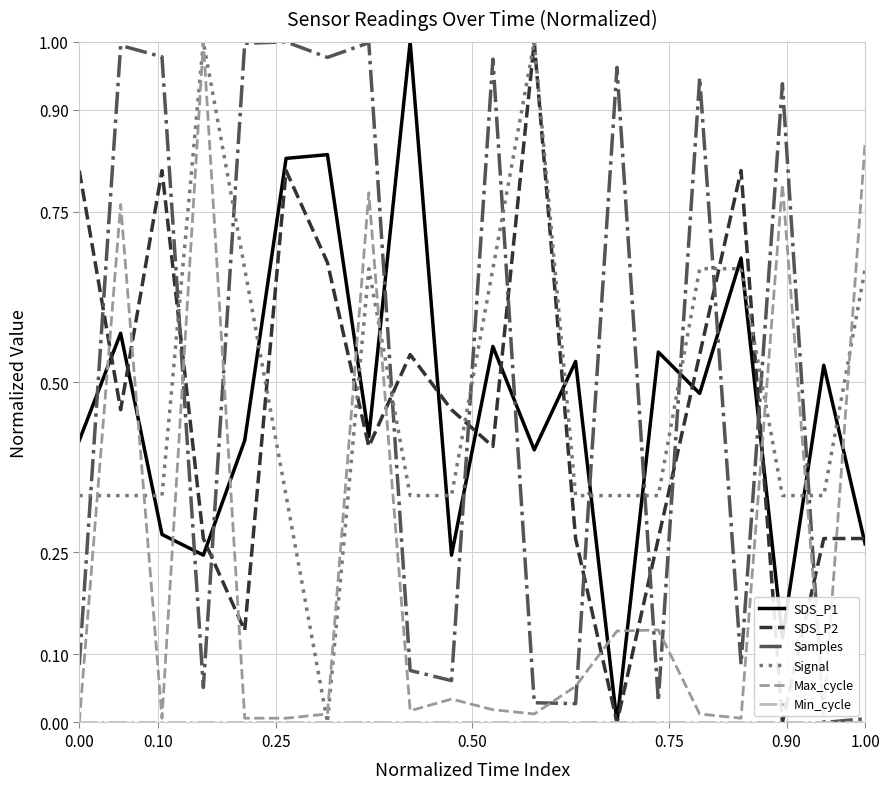

Which series ends up on top after the final intersection of SDS_P1 and Max_cycle?

Max_cycle